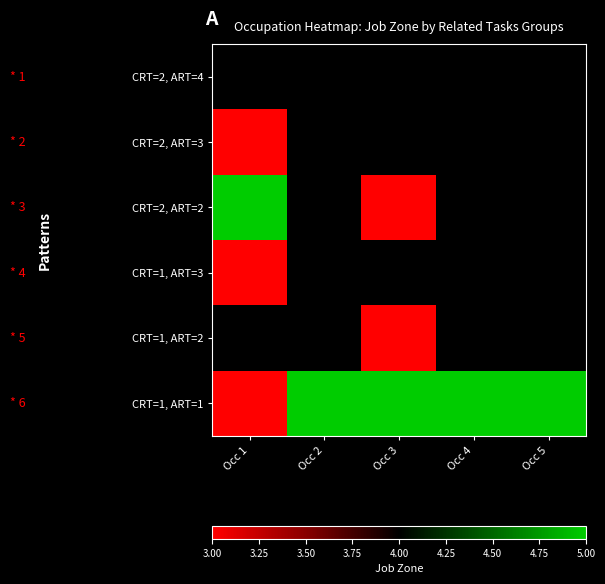

What is the highest value of the CRT=1, ART=3 series?

4.0